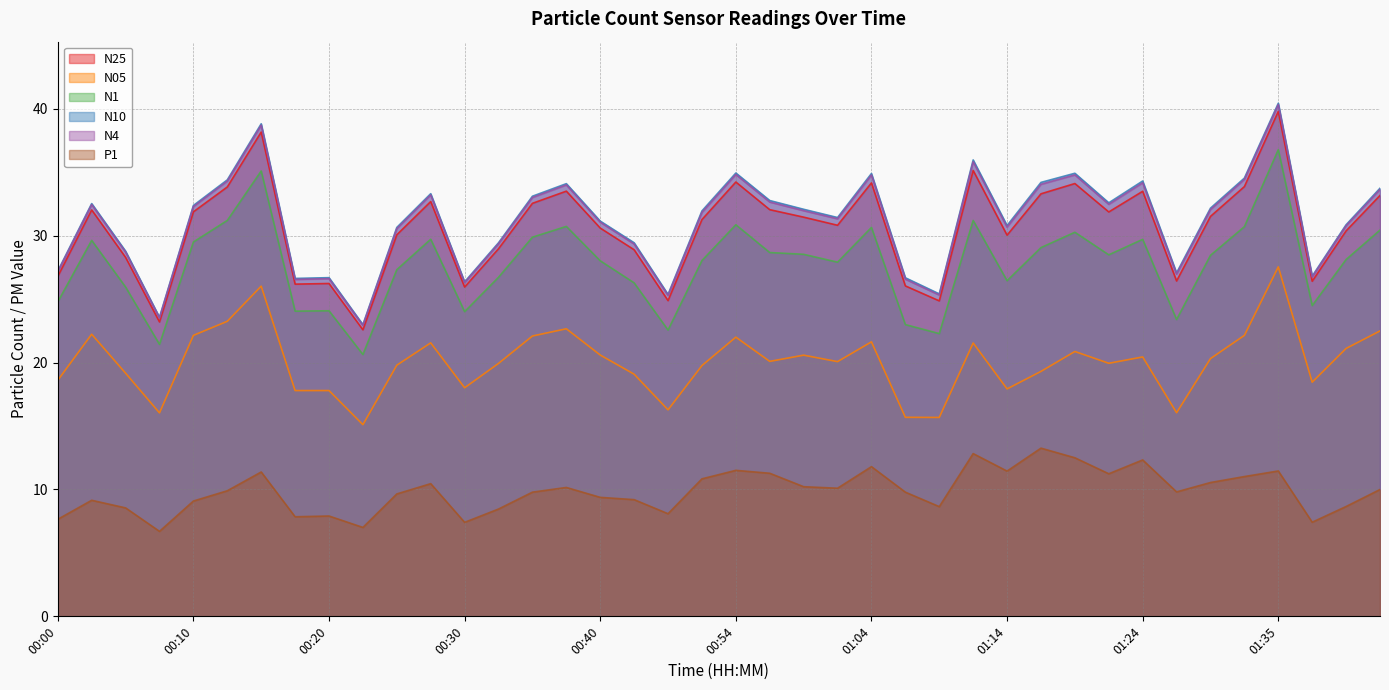

Where is the first local maximum for N10?

00:03